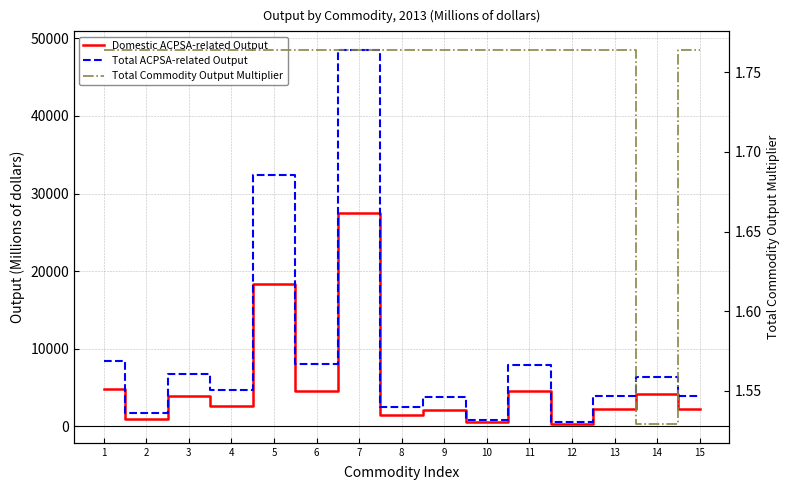

The value of Domestic ACPSA-related Output at 1 is 4799.0. True or false?

True